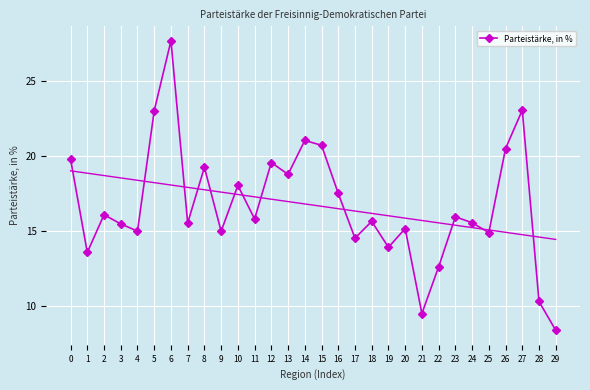

What is the value of the 21st point from the left?

15.1